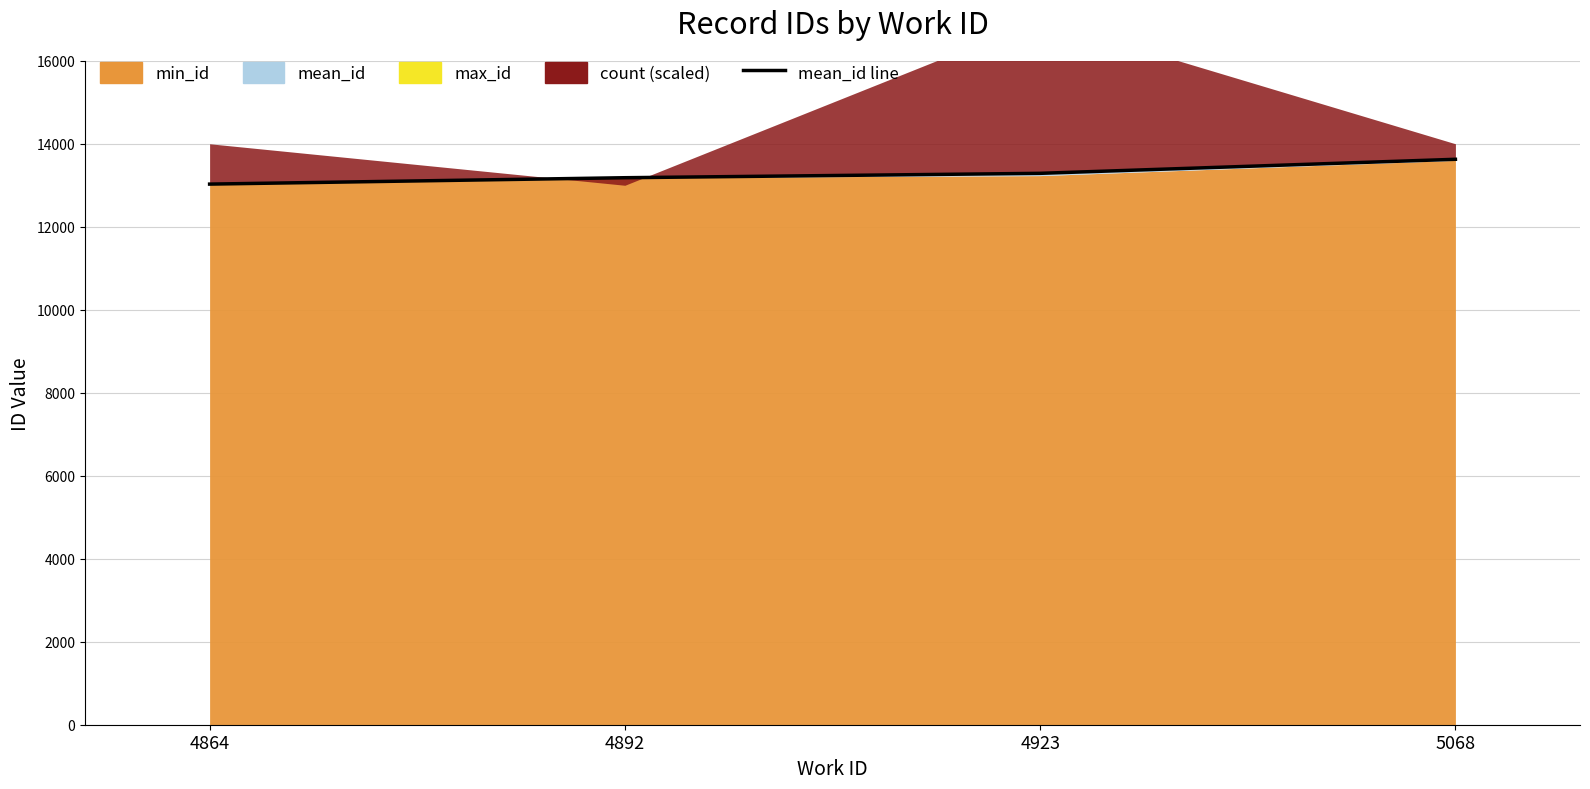

How many values are between 13182 and 13626?

3